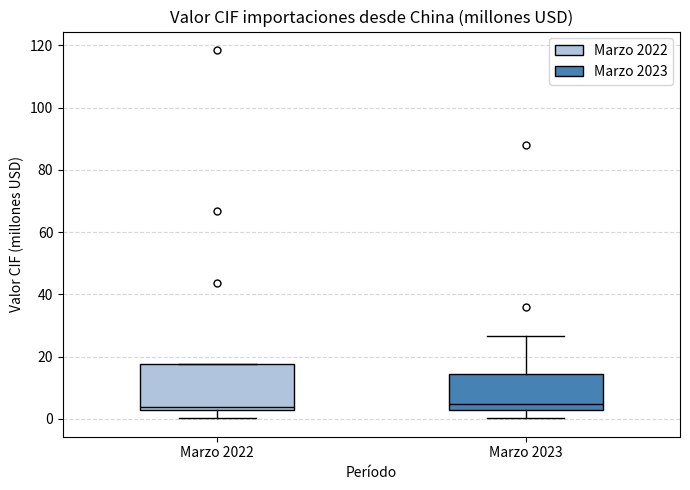

Comparing the boxes themselves (not the whiskers), which one is the tallest?

Marzo 2022